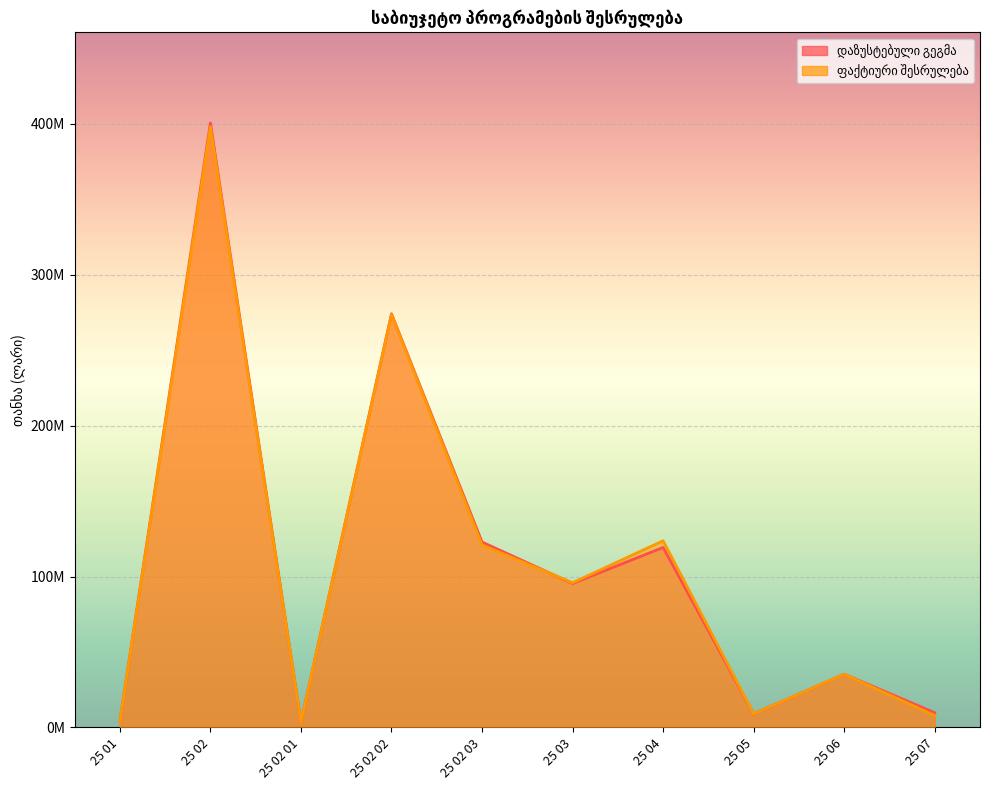

Does the chart display data point markers on the line(s)?

No